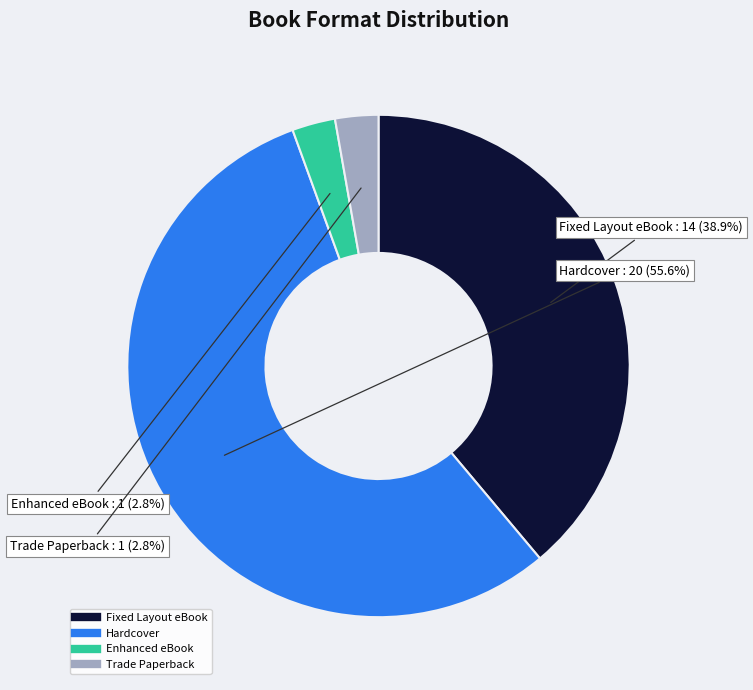

Which slice is the largest?

Hardcover